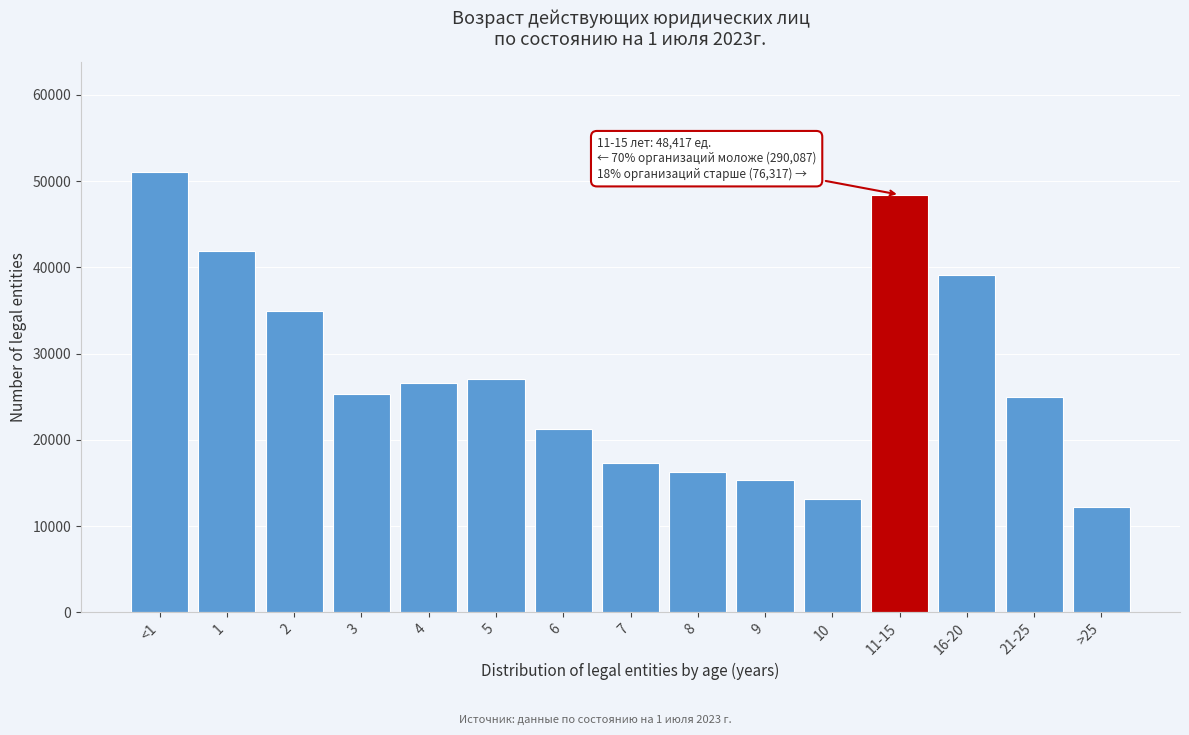

Reading left to right, list all the values displayed in this chart.

<1=51058	1=41871	2=34888	3=25361	4=26552	5=27058	6=21282	7=17344	8=16230	9=15330	10=13113	11-15=48417	16-20=39096	21-25=24962	>25=12259